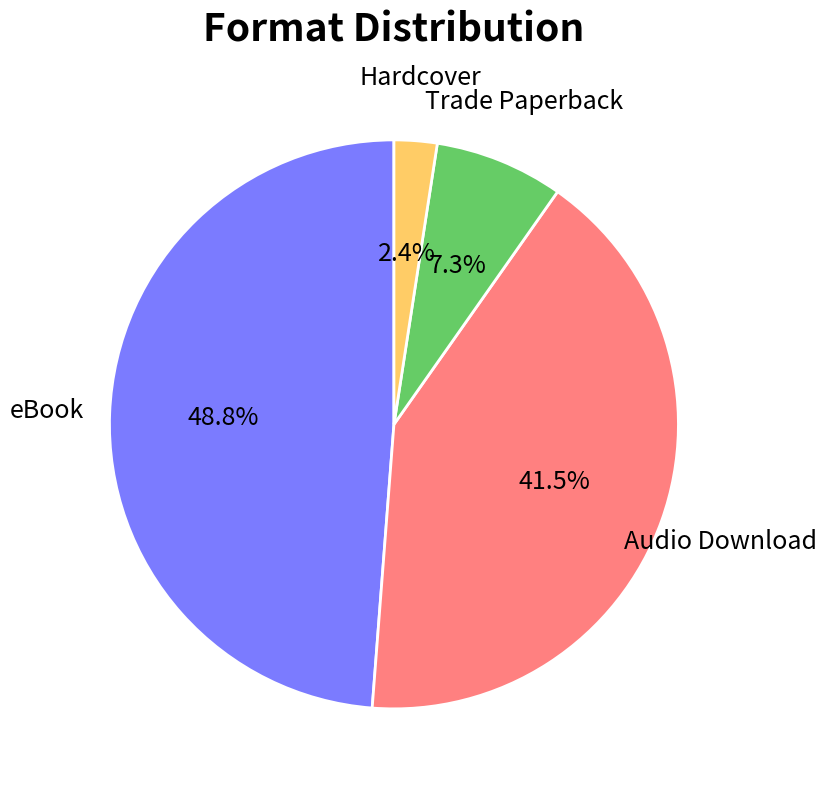

Which category has the smallest portion of the pie?

Hardcover